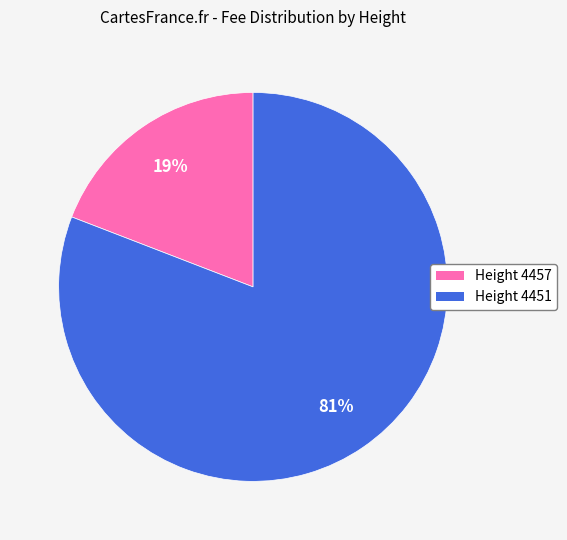

Does any single category account for the majority?

Yes